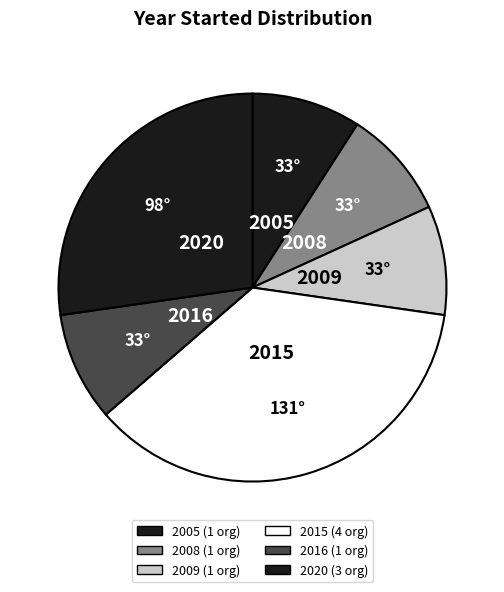

Count the number of slices in the pie.

6